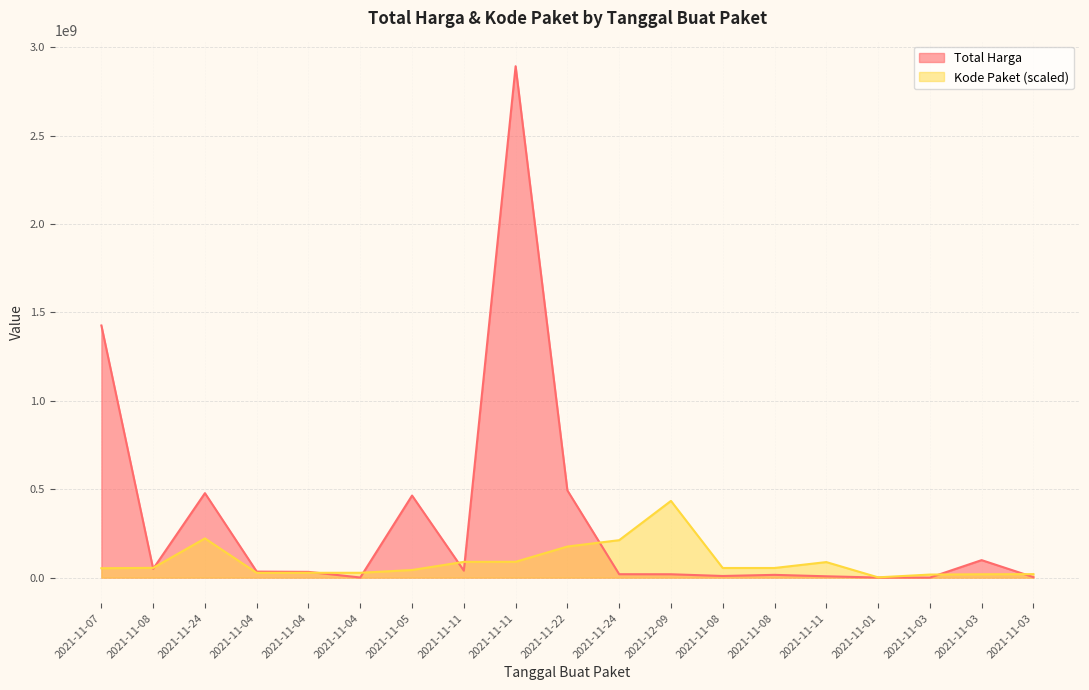

True or false: Total Harga and Kode Paket intersect in this chart.

True